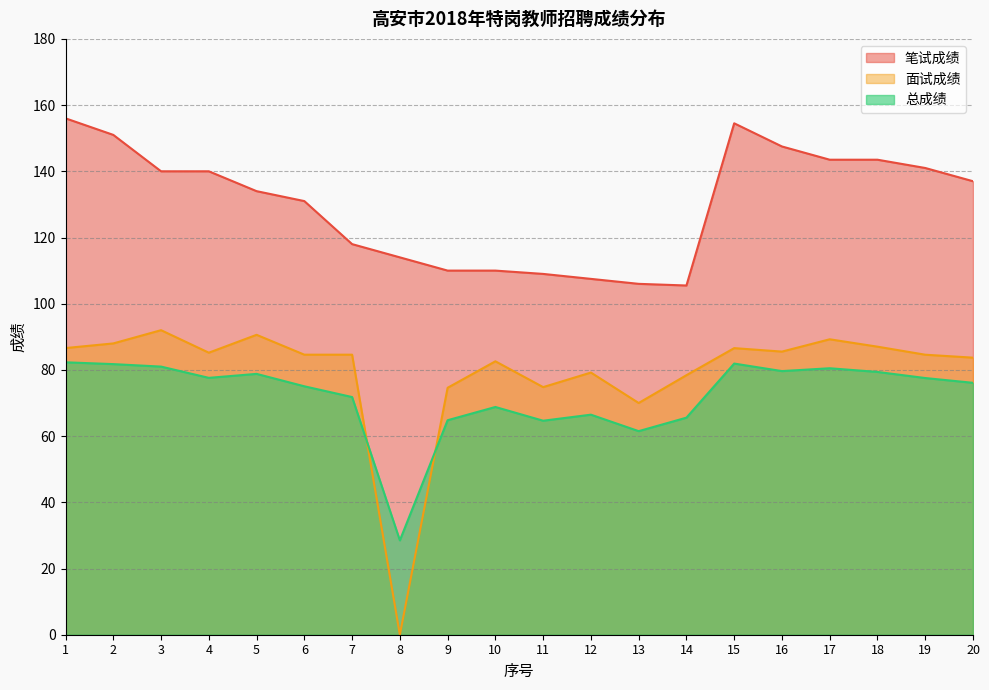

The value of 笔试成绩 at 15 is 154.5. True or false?

True